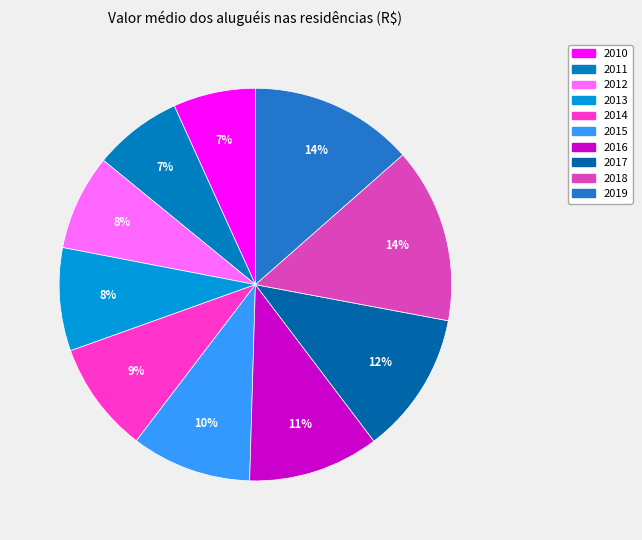

What is the change in value from 2011 to 2019?

+212.5